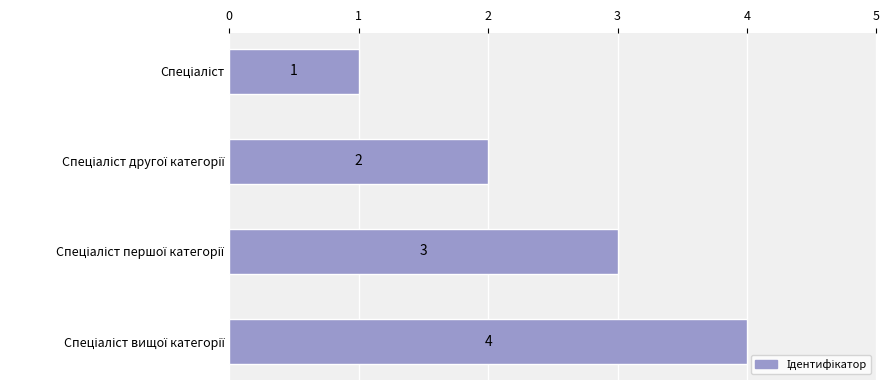

What is the sum of all values?

10